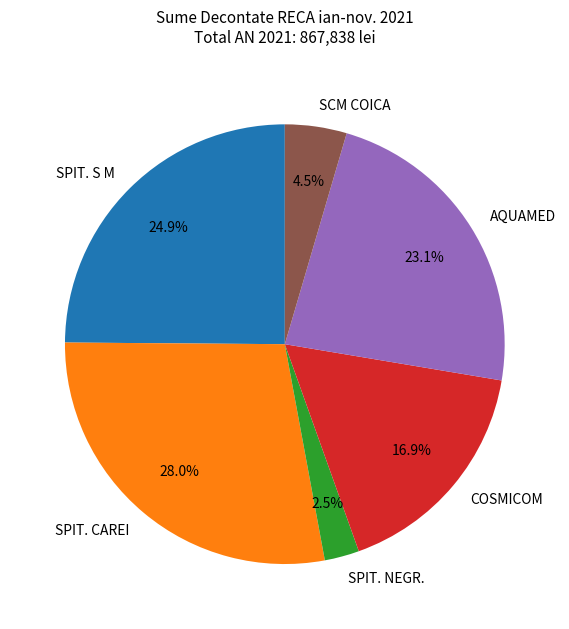

Is the sum of SPIT. S M and SPIT. CAREI greater than half?

Yes